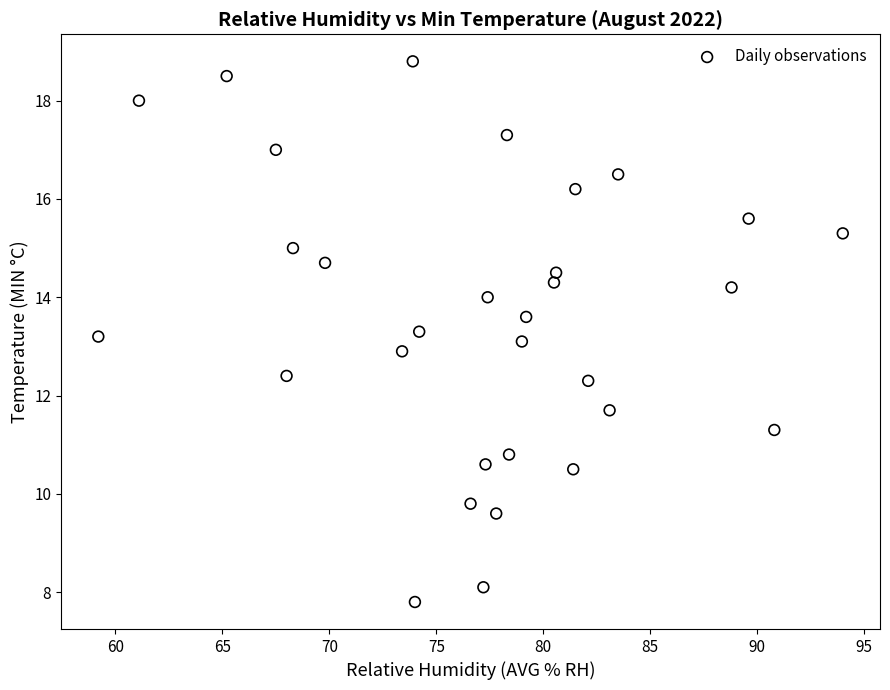

What is the range of X values (max minus min)?

34.8